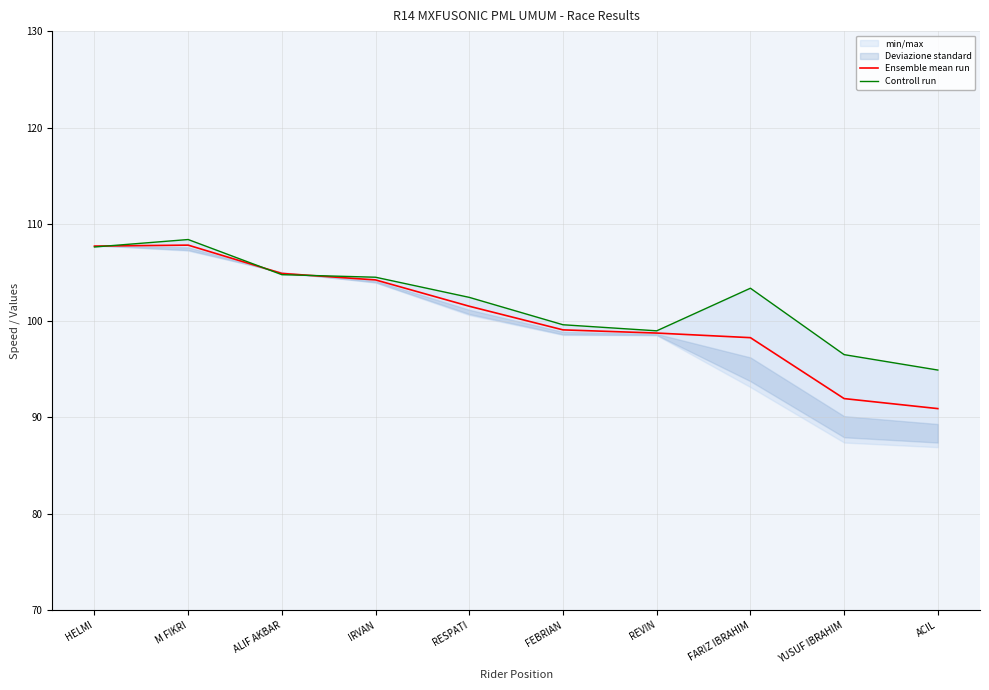

Is the value of Ensemble mean run at RESPATI greater than the value of Controll run at M FIKRI?

No